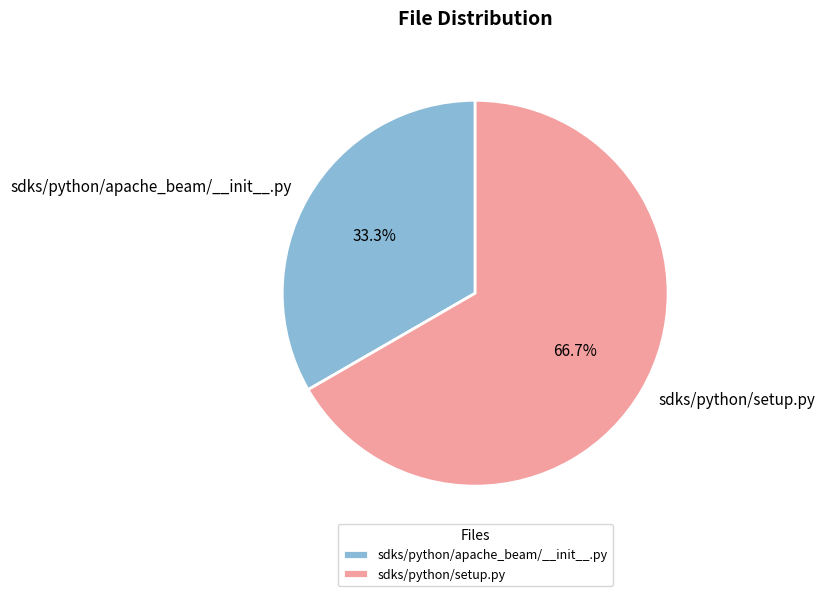

What percentage is the sdks/python/apache_beam/__init__.py slice, to the nearest percent?

33%